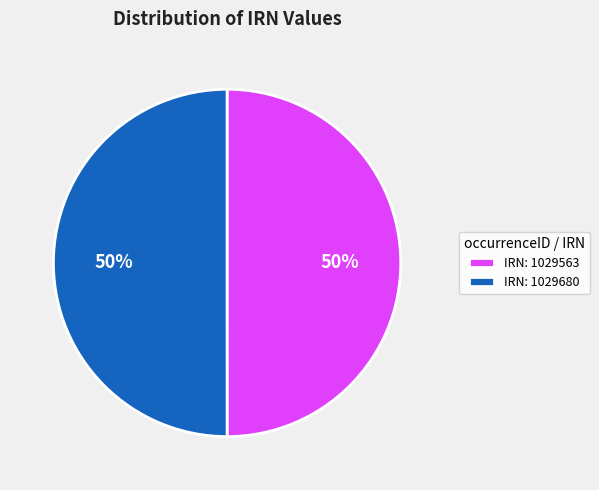

What is the ratio of the value at IRN: 1029680 to the value at IRN: 1029563?

1.0